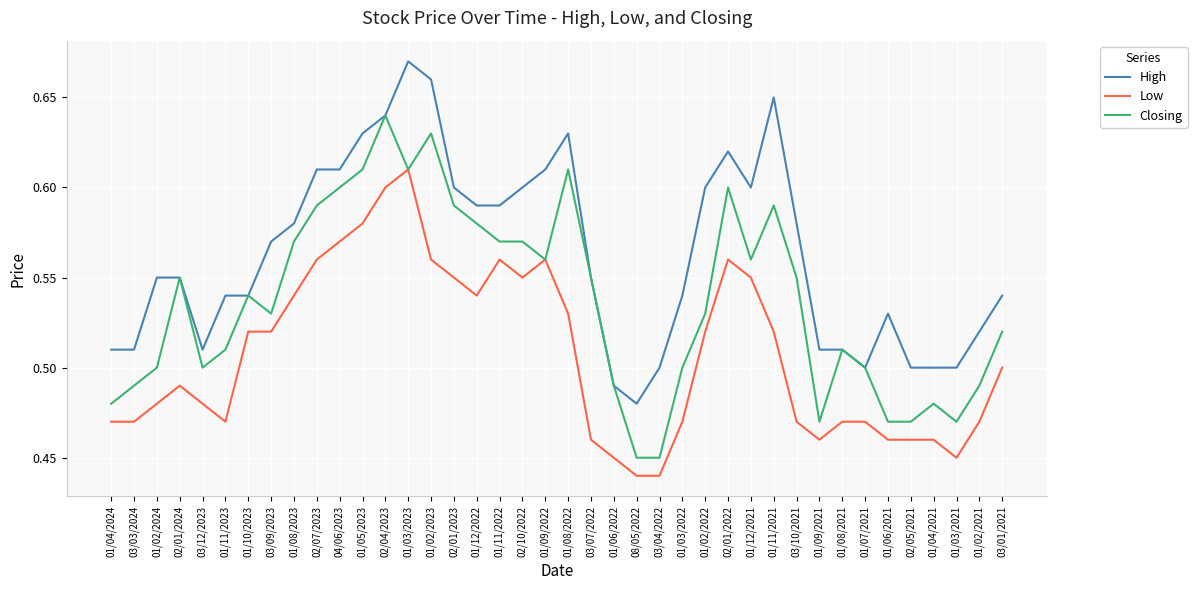

Where is High nearest to the value 0?

08/05/2022